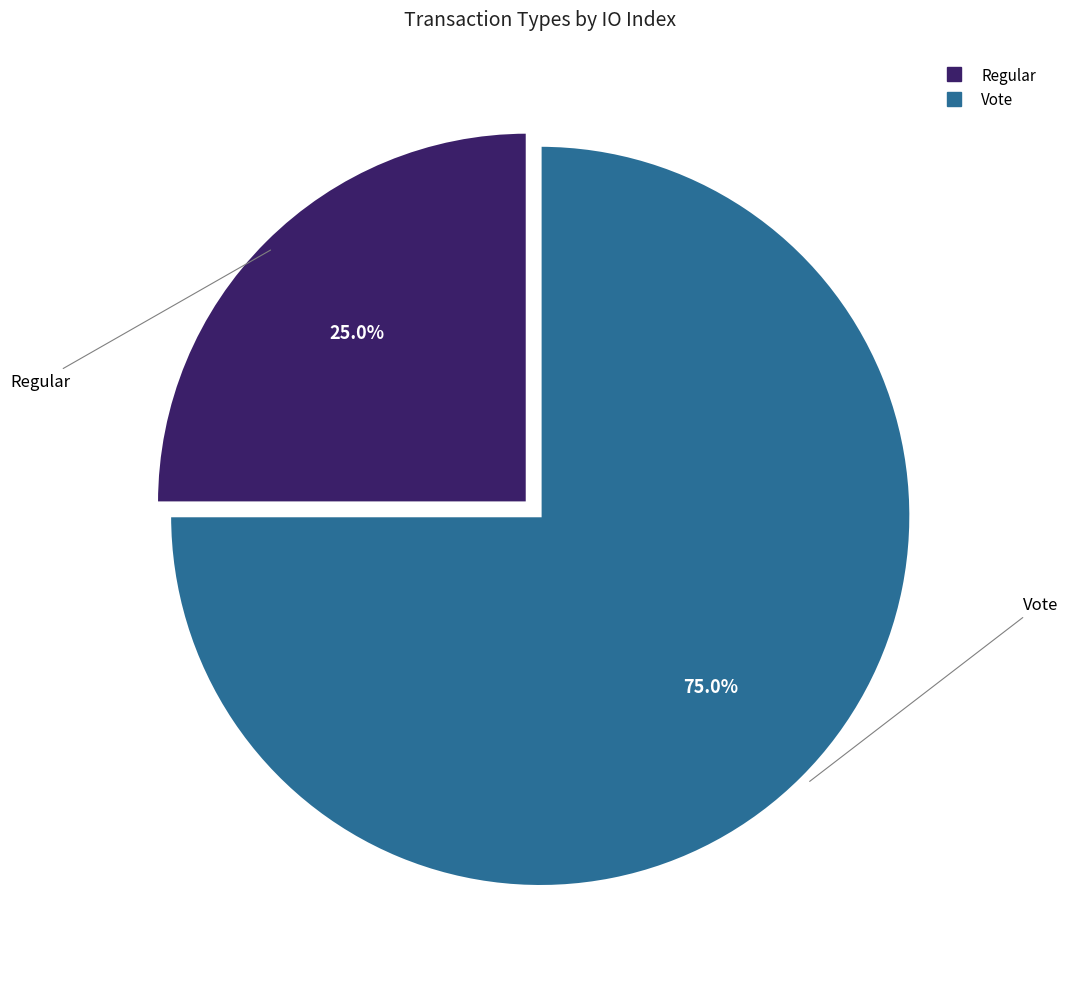

Rank the categories by value from highest to lowest.

Vote, Regular